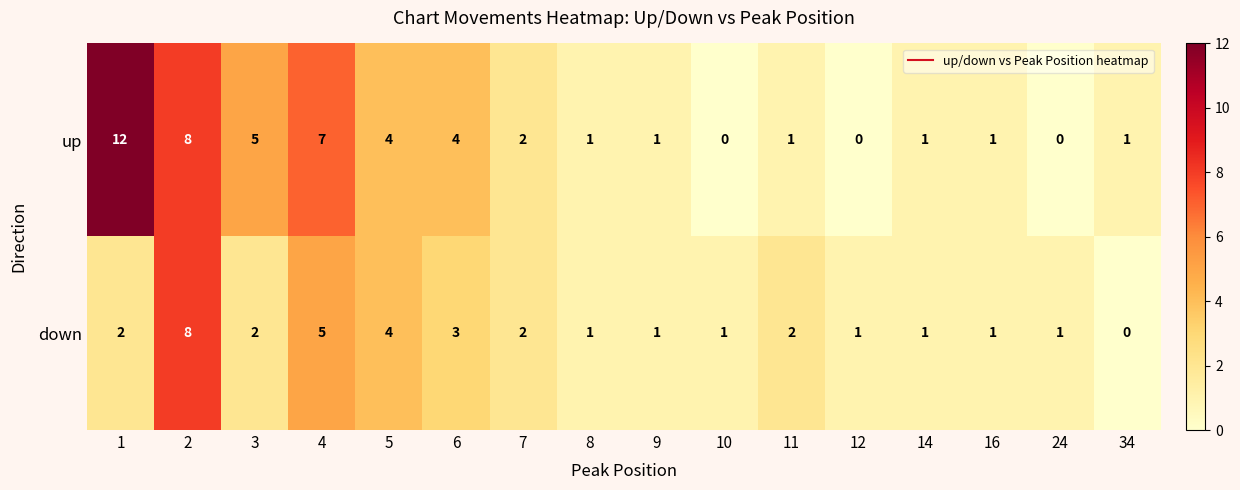

Which series has the widest spread of values?

up